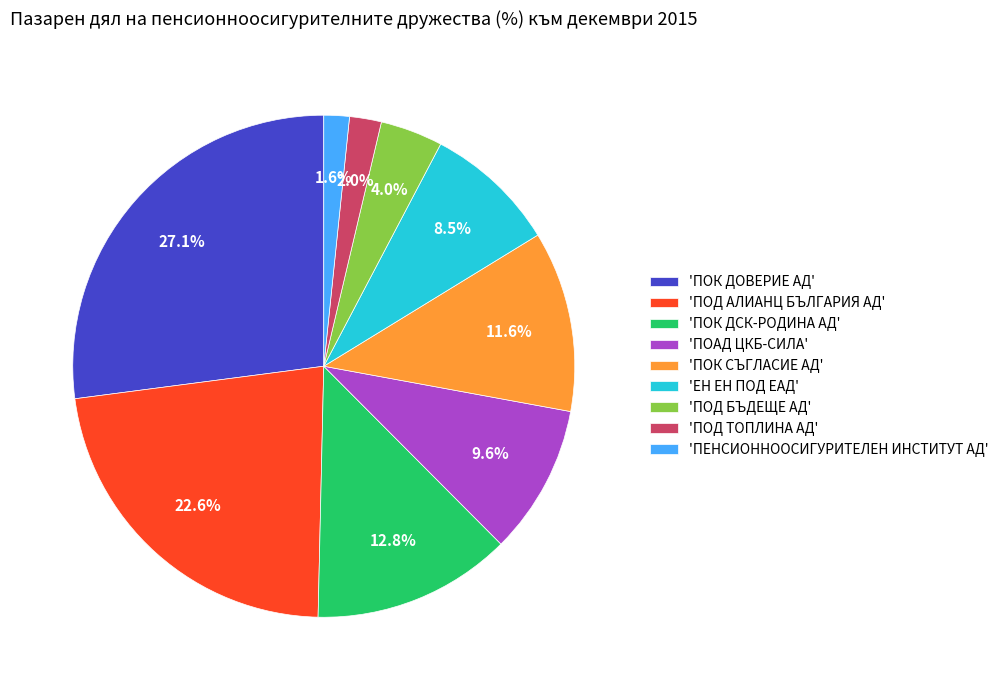

Does any single category account for the majority?

No